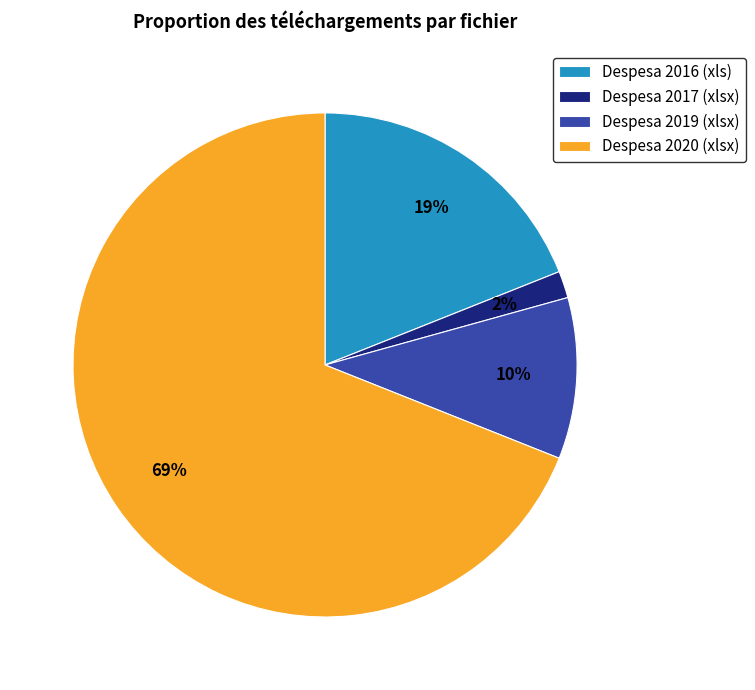

Between Despesa 2017 (xlsx) and Despesa 2019 (xlsx), which is larger?

Despesa 2019 (xlsx)